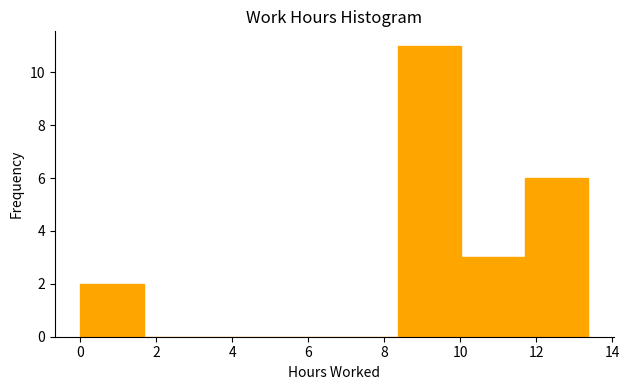

Reading left to right, transcribe this chart: for each bar, give the range it covers on the x-axis and its height. Neither the bar edges nor the heights are printed on the chart, so give them approximately, as read against the axes.

0.0 to 1.6: 2
1.6 to 3.4: 0
3.4 to 5.0: 0
5.0 to 6.6: 0
6.6 to 8.4: 0
8.4 to 10.0: 11
10.0 to 11.6: 3
11.6 to 13.4: 6